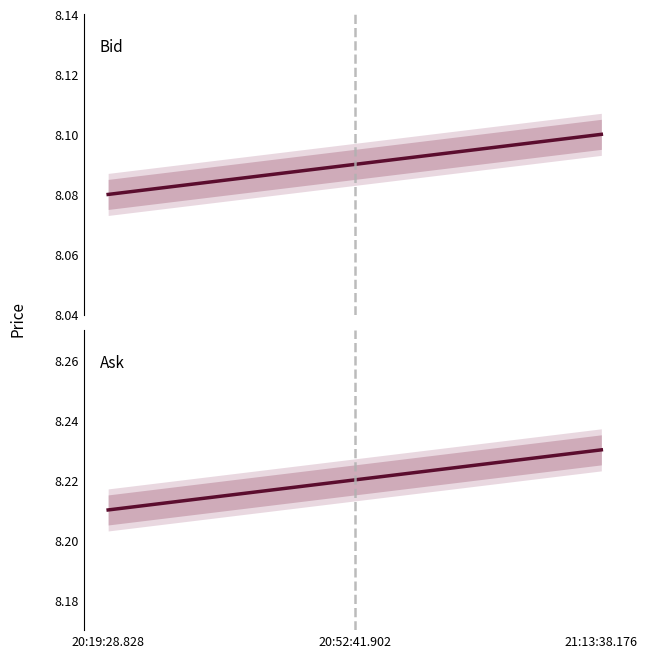

At which category is the sum across all series the highest?

21:13:38.176